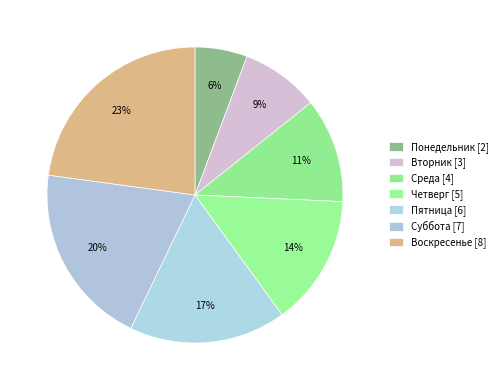

What portion of the pie excludes Суббота?

80.0%